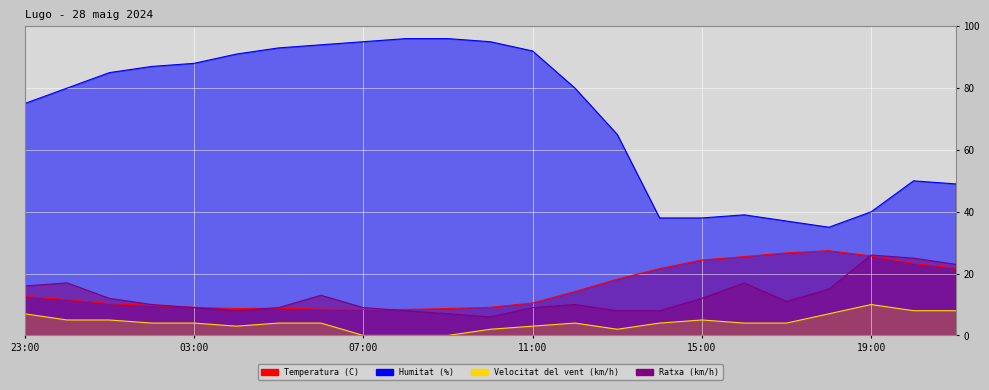

How many interior local peaks does the Ratxa (km/h) series have?

5